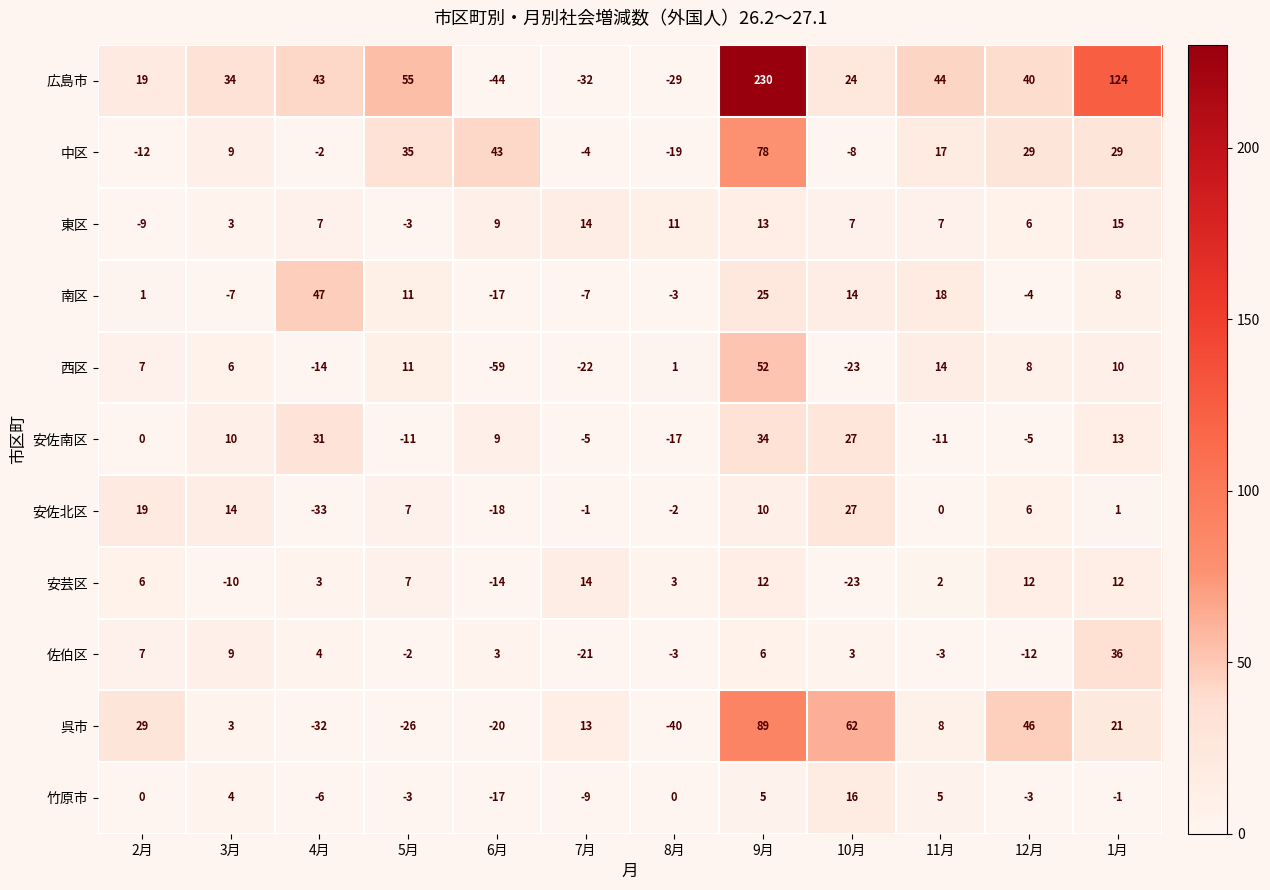

The 西区 series shows 14 at 11月. True or false?

True